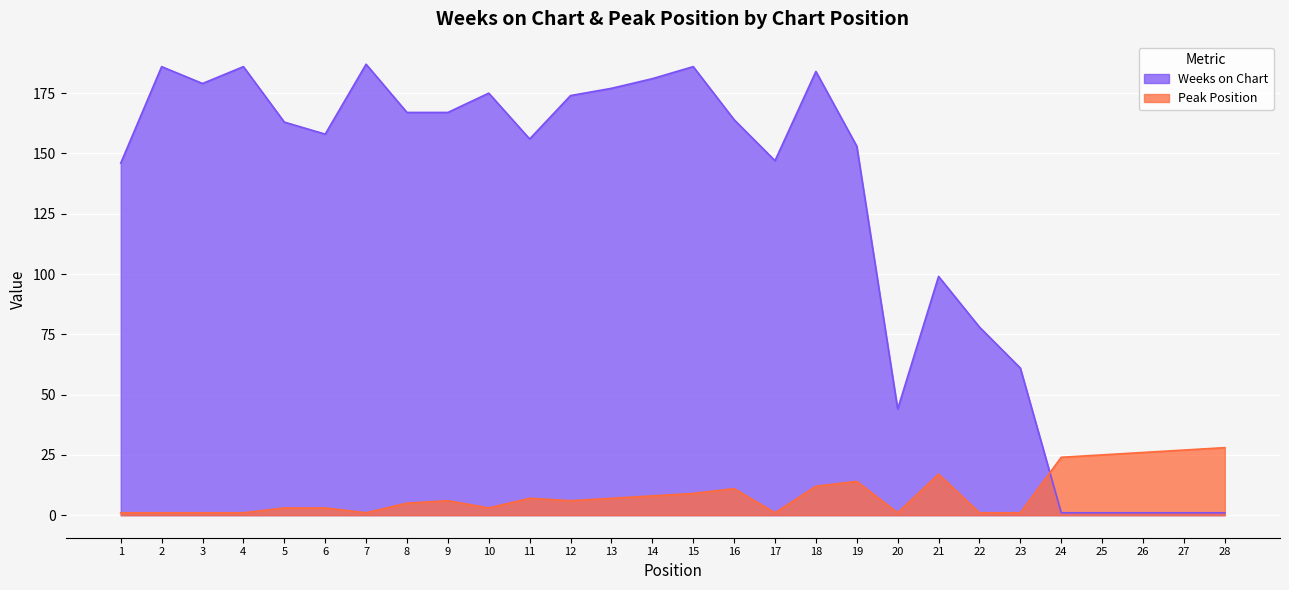

At which label does Peak Position first exceed 6?

11